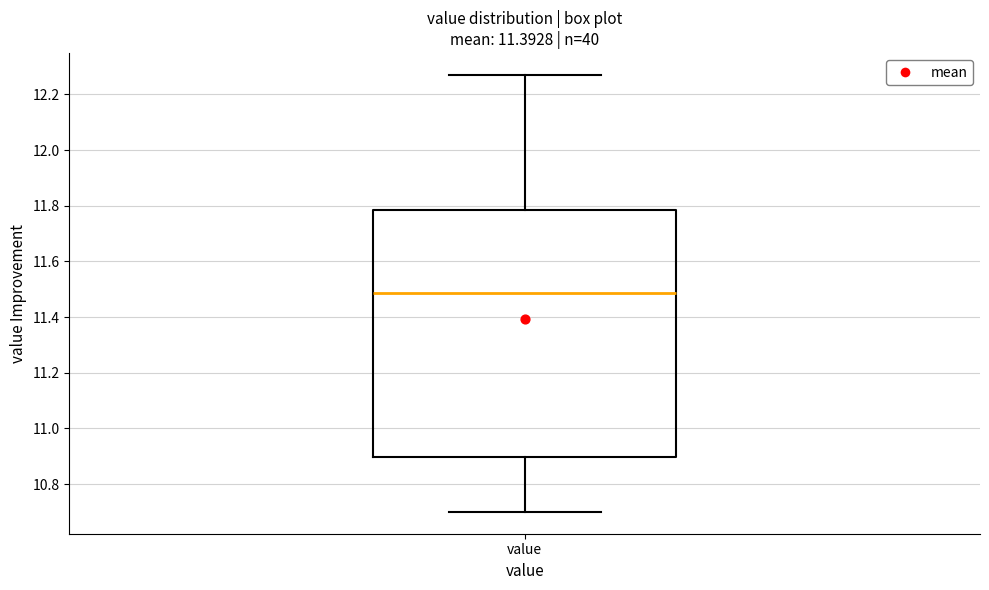

Read this box plot against the y-axis: the position of the median line, the range covered by the box, and the ends of both whiskers. The values are not printed on the chart, so give them approximately, as read against the axis.

median 11.48, box 10.90 to 11.78, whiskers 10.70 to 12.28